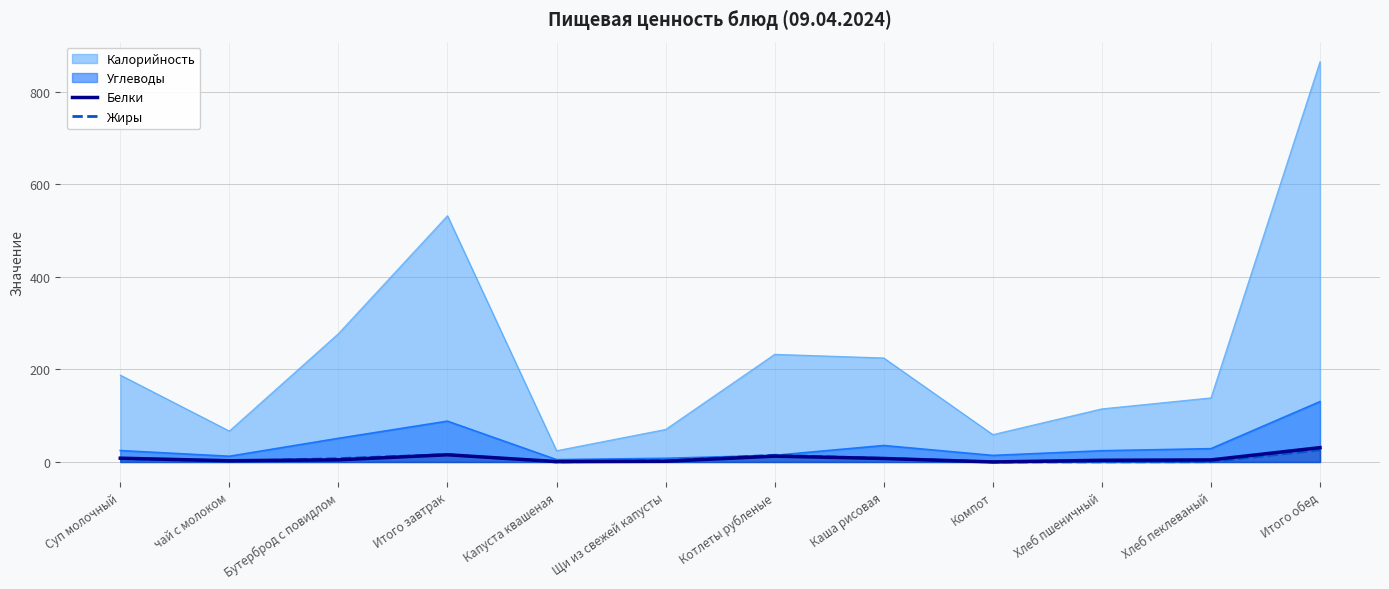

How many times do Белки and Жиры cross each other?

3